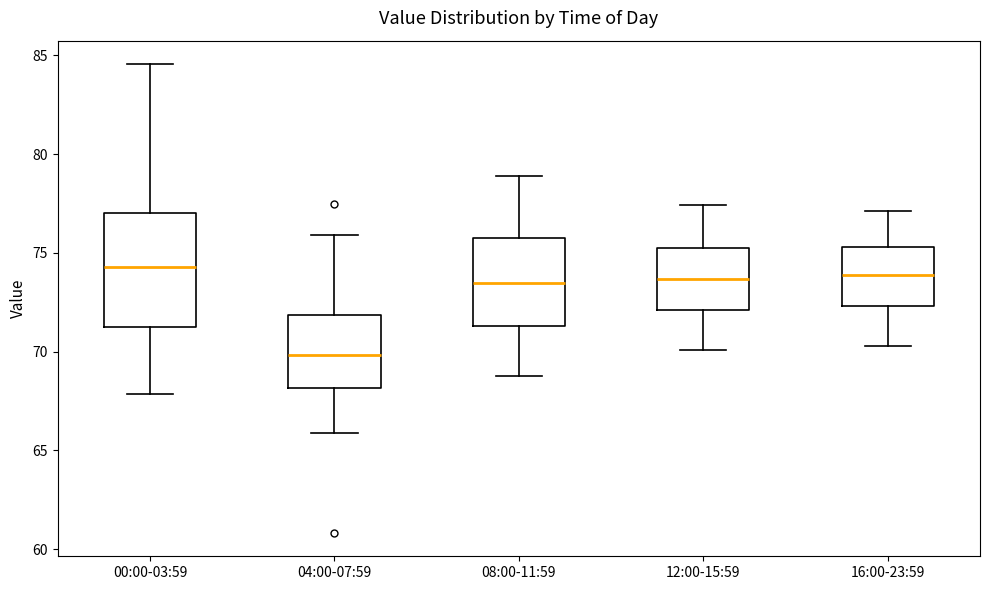

Reading left to right, read every box against the y-axis: the position of its median line, the range the box covers, and the ends of its whiskers. The values are not printed on the chart, so give them approximately, as read against the axis.

00:00-03:59: median 74.5, box 71.0 to 77.0, whiskers 68.0 to 84.5
04:00-07:59: median 70.0, box 68.0 to 72.0, whiskers 66.0 to 76.0
08:00-11:59: median 73.5, box 71.5 to 76.0, whiskers 69.0 to 79.0
12:00-15:59: median 73.5, box 72.0 to 75.0, whiskers 70.0 to 77.5
16:00-23:59: median 74.0, box 72.5 to 75.5, whiskers 70.5 to 77.0